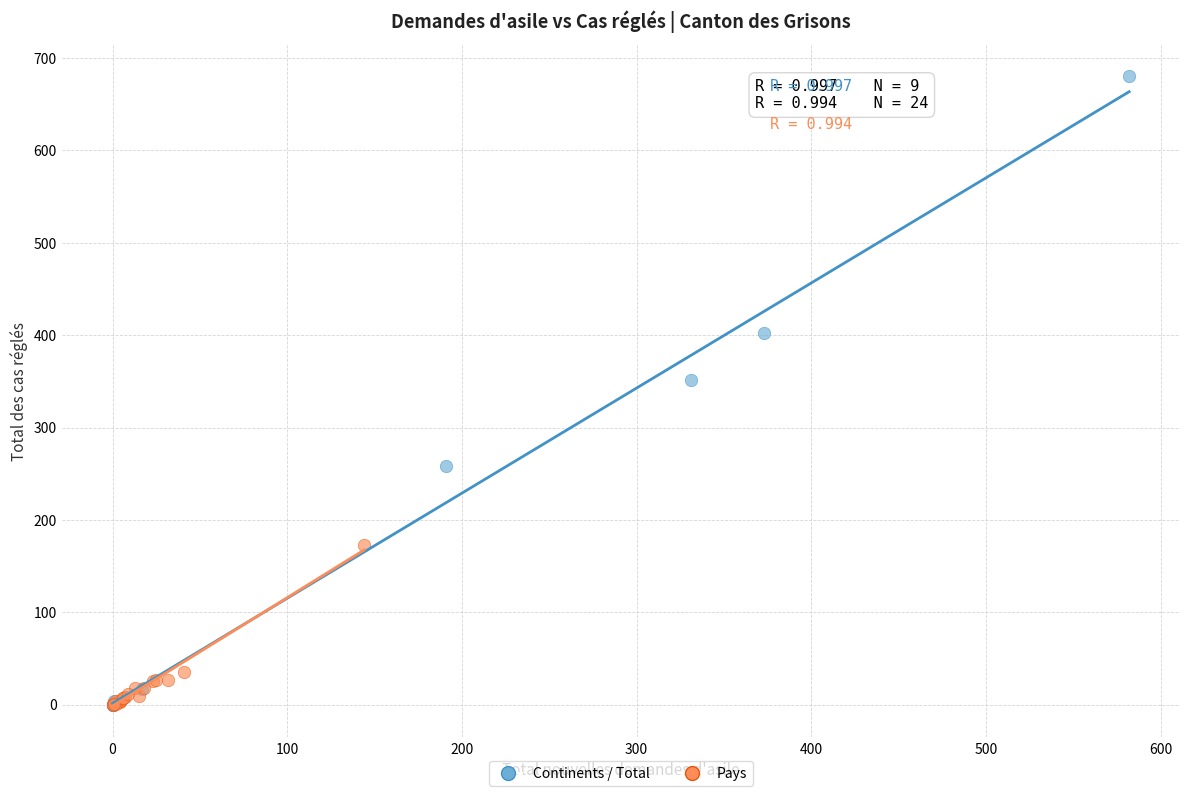

Which series has the largest Y range (max minus min)?

Continents / Total